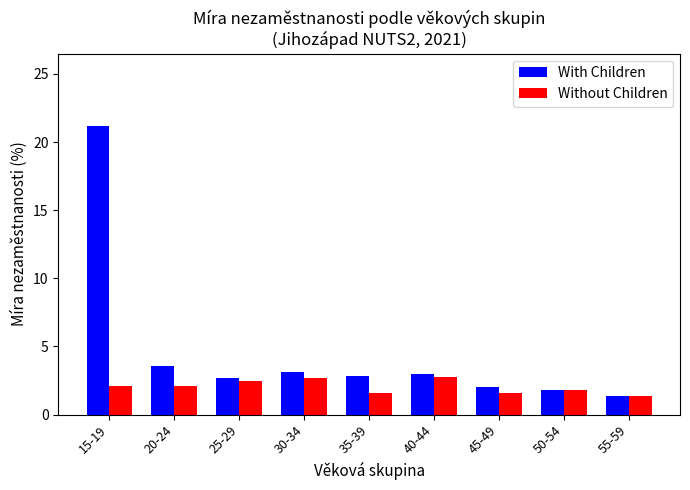

What is the label of the 5th bar from the right?

35-39